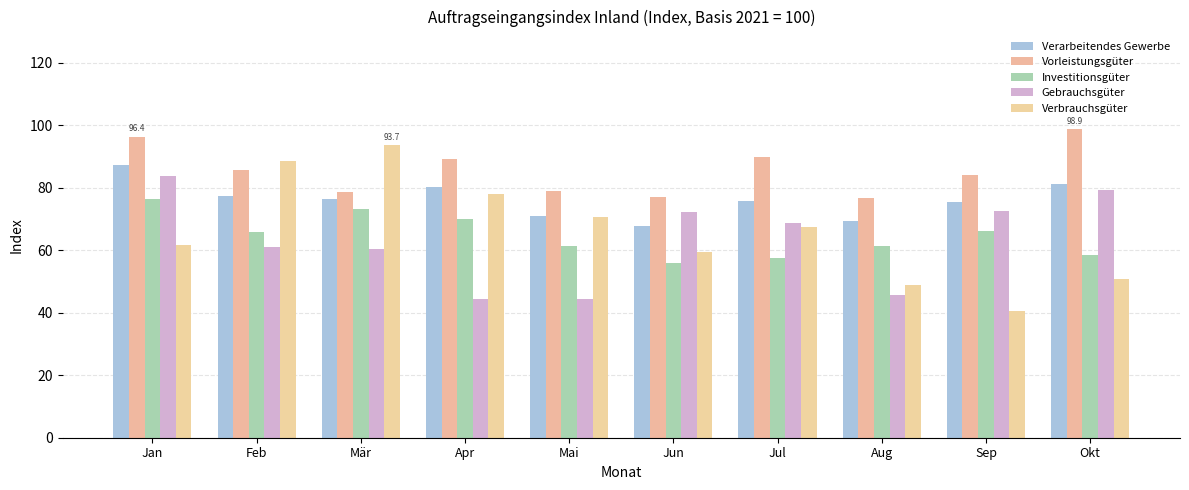

What is the difference between the Vorleistungsgüter values at Mär and Mai?

0.4